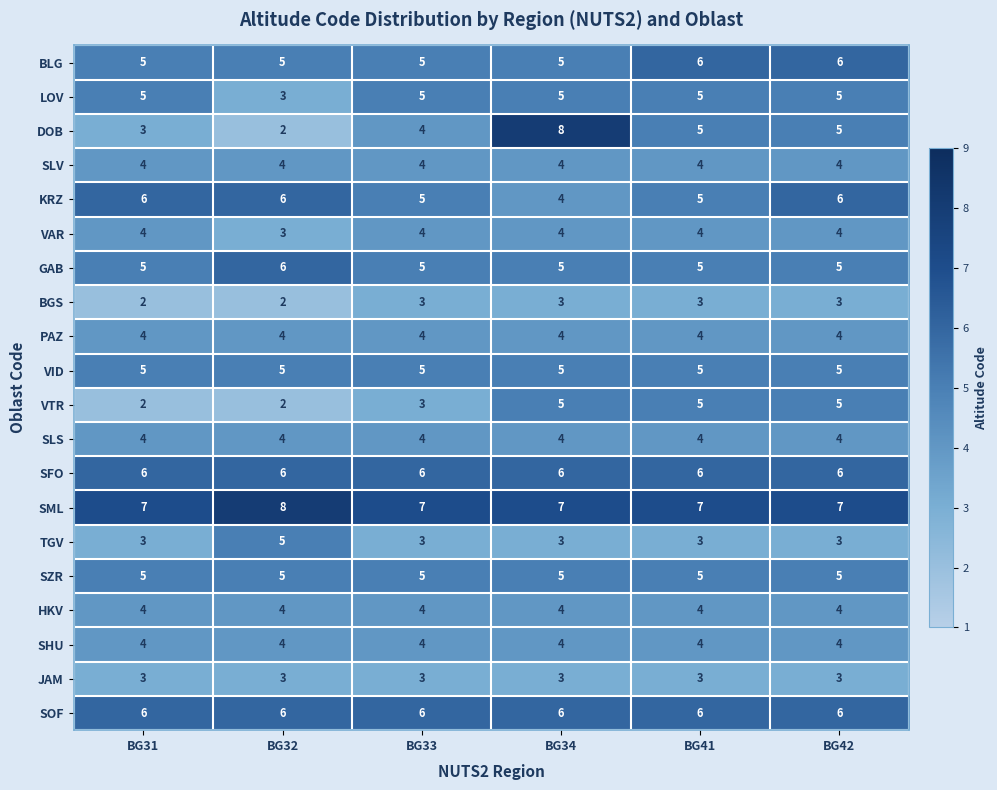

What is the approximate value of DOB at BG42?

5